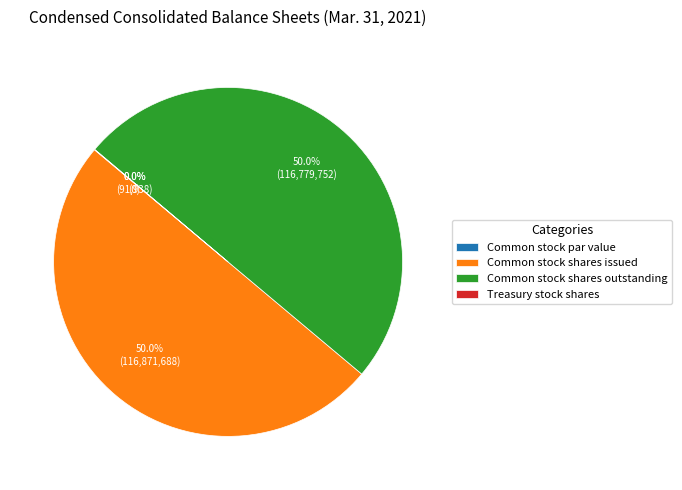

What percentage is the Common stock shares issued slice, to the nearest percent?

50%